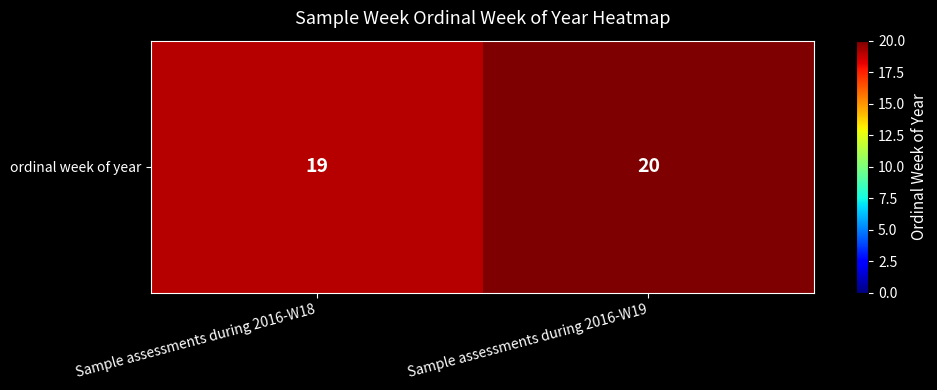

Reading left to right, extract all data points from this chart.

Sample assessments during 2016-W18=19	Sample assessments during 2016-W19=20